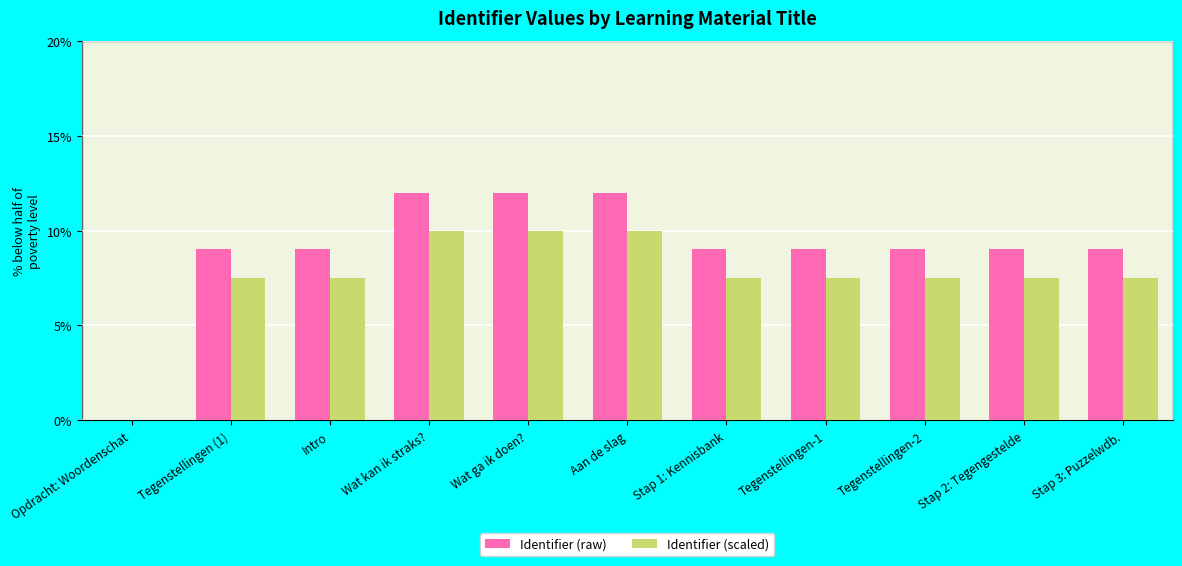

How many values in Identifier (raw) are above zero?

10